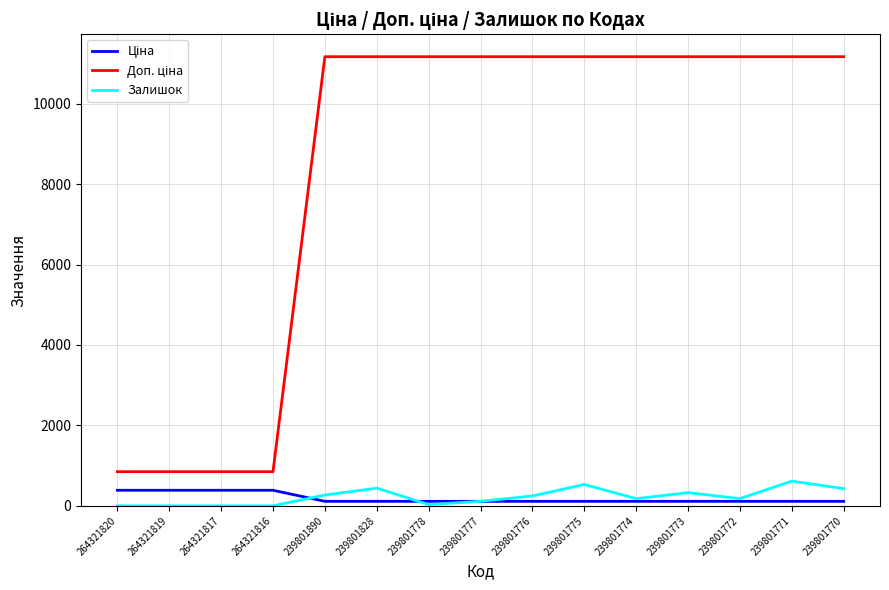

What is the total value across all series at 264321820?

1235.9